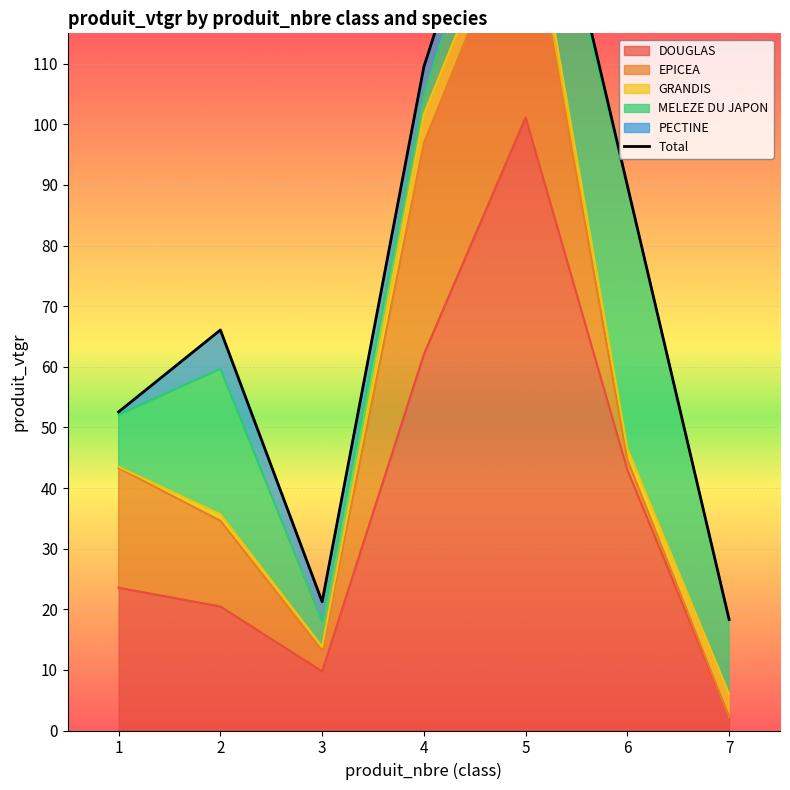

Reading left to right, what are all the values shown in this chart?

DOUGLAS: 1=23.5	2=20.5	3=9.8	4=62.1	5=101.1	6=43.0	7=2.2
EPICEA: 1=19.7	2=14.1	3=3.4	4=34.8	5=37.3	6=1.7	7=0.0
GRANDIS: 1=0.2	2=1.1	3=0.7	4=4.8	5=4.5	6=1.8	7=3.8
MELEZE DU JAPON: 1=8.6	2=24.0	3=4.2	4=3.1	5=14.2	6=43.4	7=12.3
PECTINE: 1=0.5	2=6.4	3=3.2	4=4.7	5=4.5	6=0.0	7=0.0